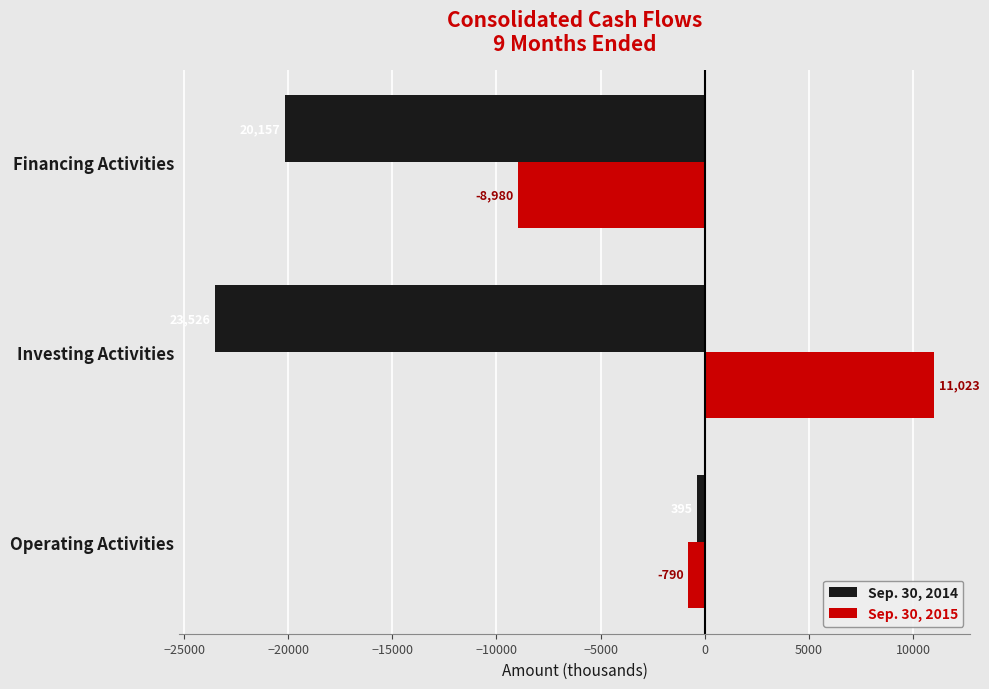

How many data points in Sep. 30, 2015 are above -790?

1